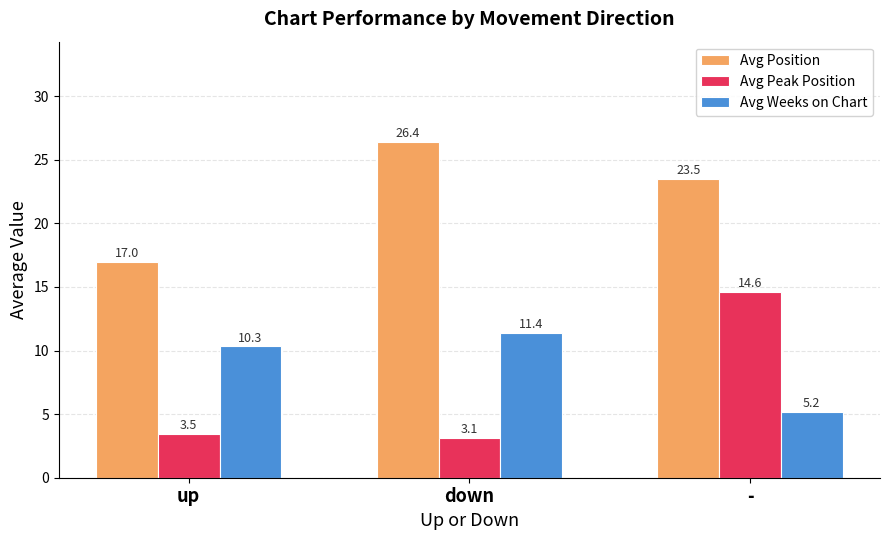

What is the minimum value for Avg Peak Position?

3.1